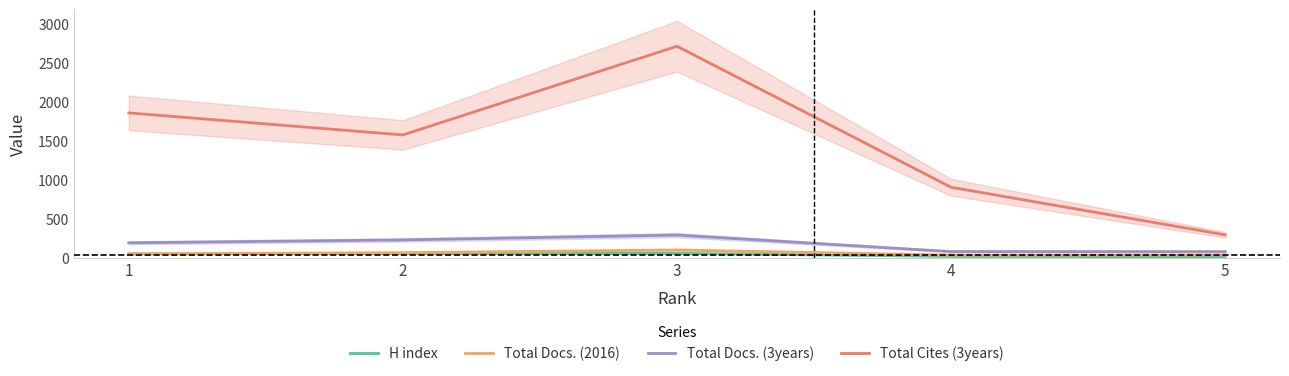

Rank the series by their maximum value, from highest to lowest.

Total Cites (3years), Total Docs. (3years), Total Docs. (2016), H index